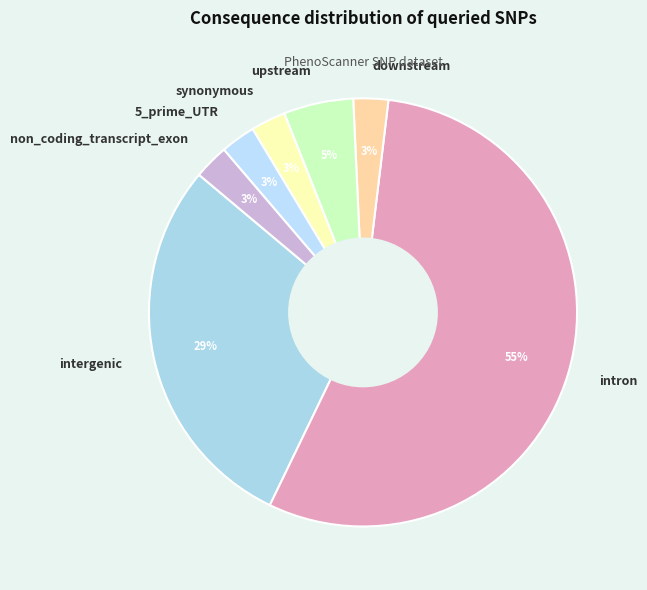

True or false: synonymous accounts for 10% of the total.

False